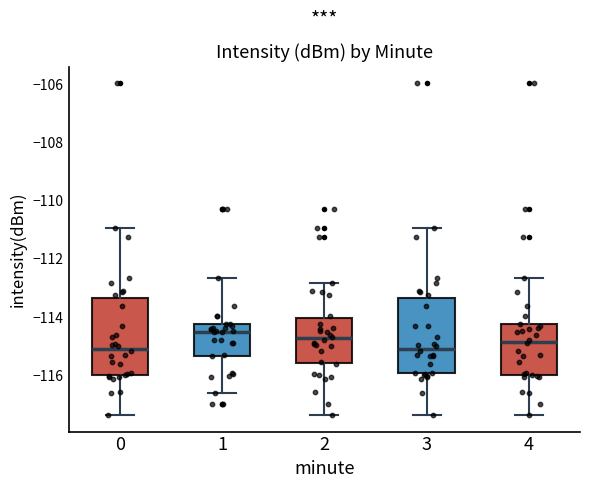

Reading left to right, transcribe this box plot: for each box, give where its median line is, the range the box spans, and where its two whiskers end, as read against the y-axis. The values are not printed on the chart, so give them approximately, as read against the axis.

0: median -115.0, box -116.0 to -113.4, whiskers -117.4 to -111.0
1: median -114.6, box -115.4 to -114.2, whiskers -116.6 to -112.6
2: median -114.8, box -115.6 to -114.0, whiskers -117.4 to -112.8
3: median -115.0, box -116.0 to -113.4, whiskers -117.4 to -111.0
4: median -114.8, box -116.0 to -114.2, whiskers -117.4 to -112.6